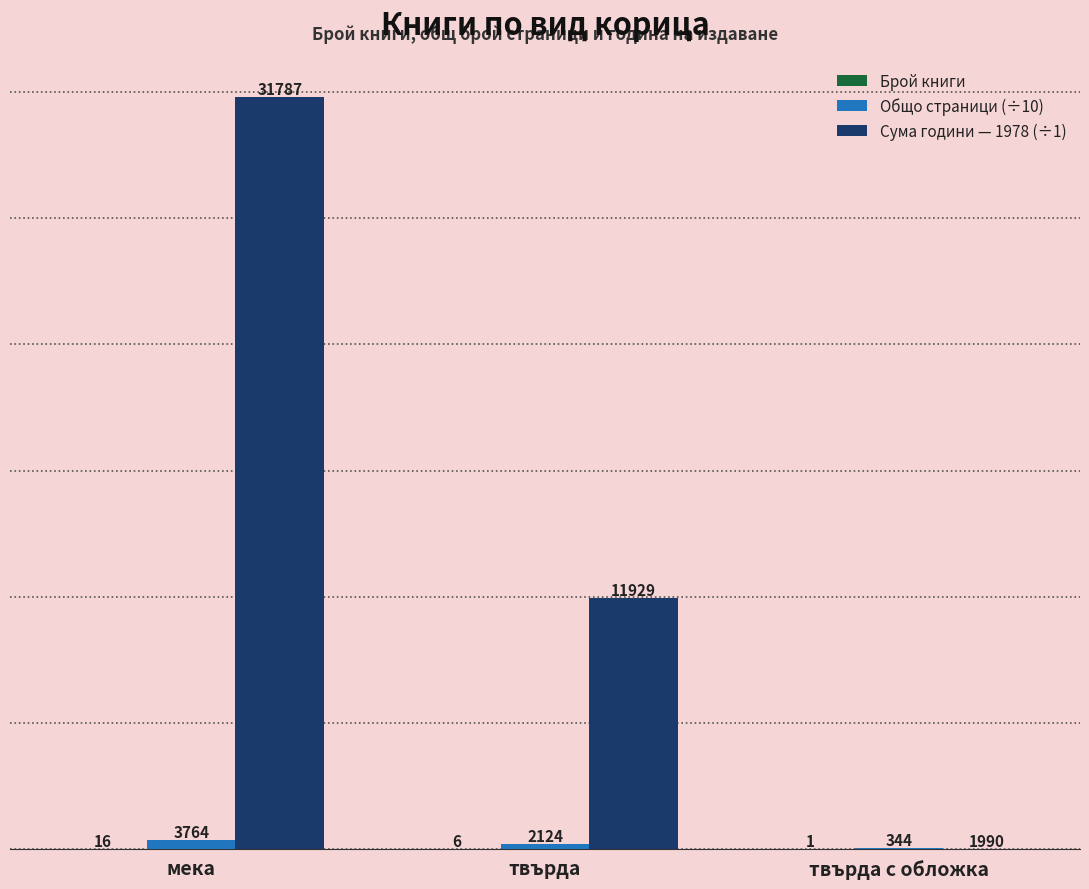

Are the bars horizontal?

No